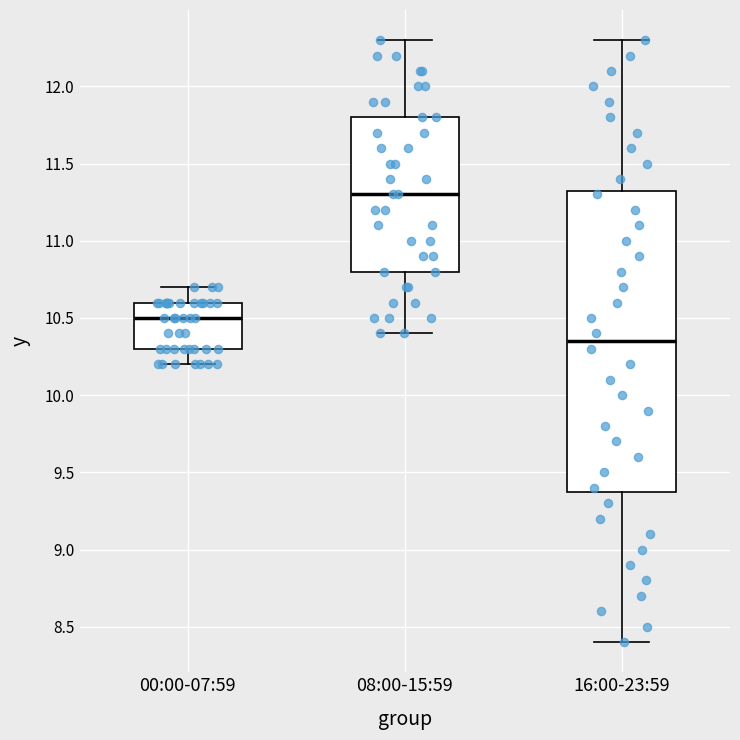

Where is the upper edge of the box for 00:00-07:59 on the y-axis? The values are not printed on the chart, so give them approximately, as read against the axis.

10.60